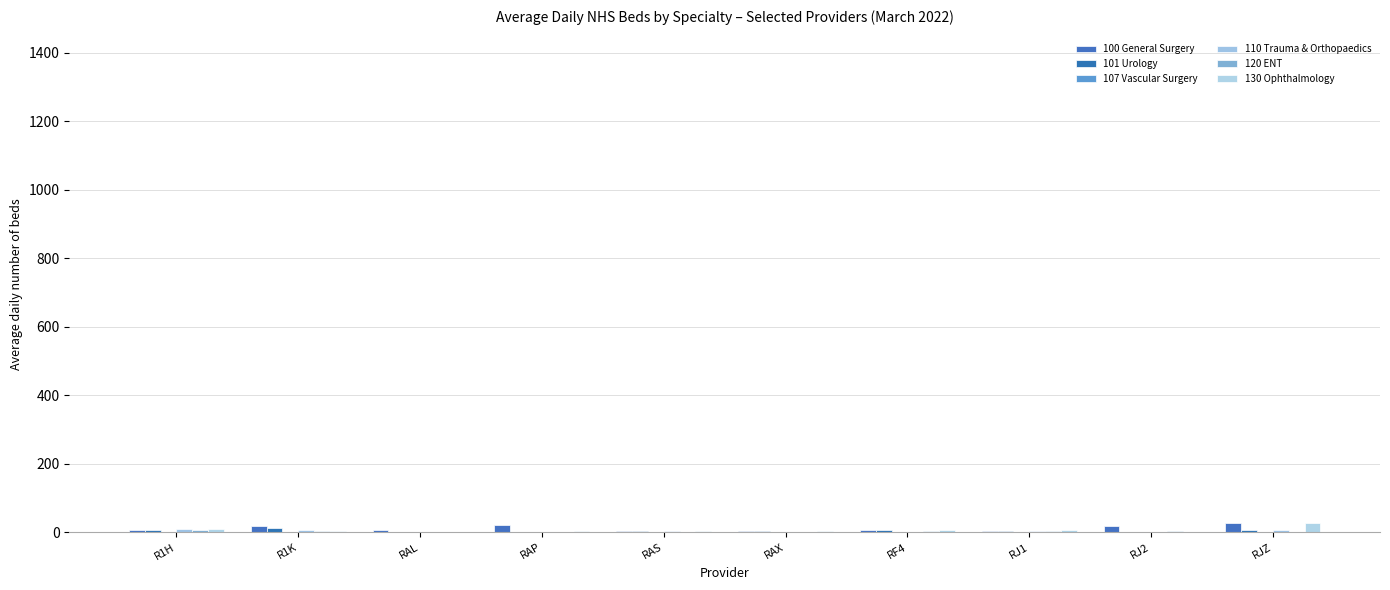

How many groups of bars are there?

10